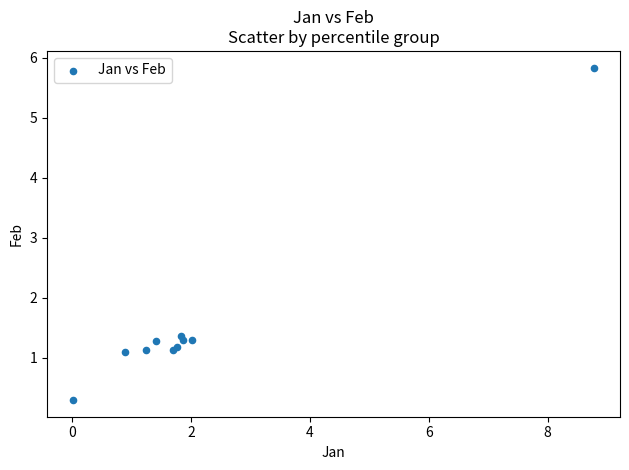

What Y value in the scatter plot is closest to 3?

1.4